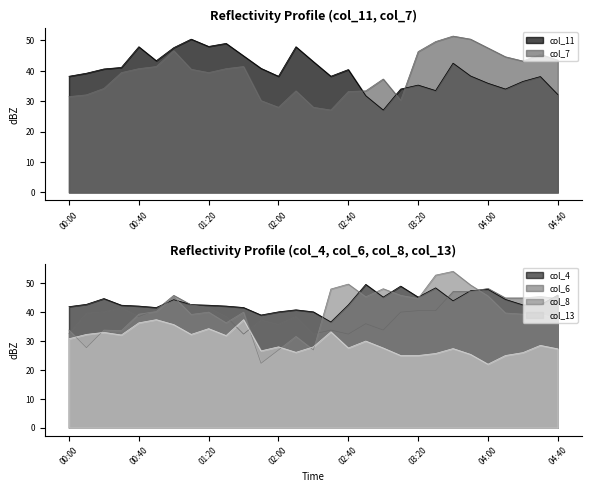

At which label does col_13 reach its peak?

00:50